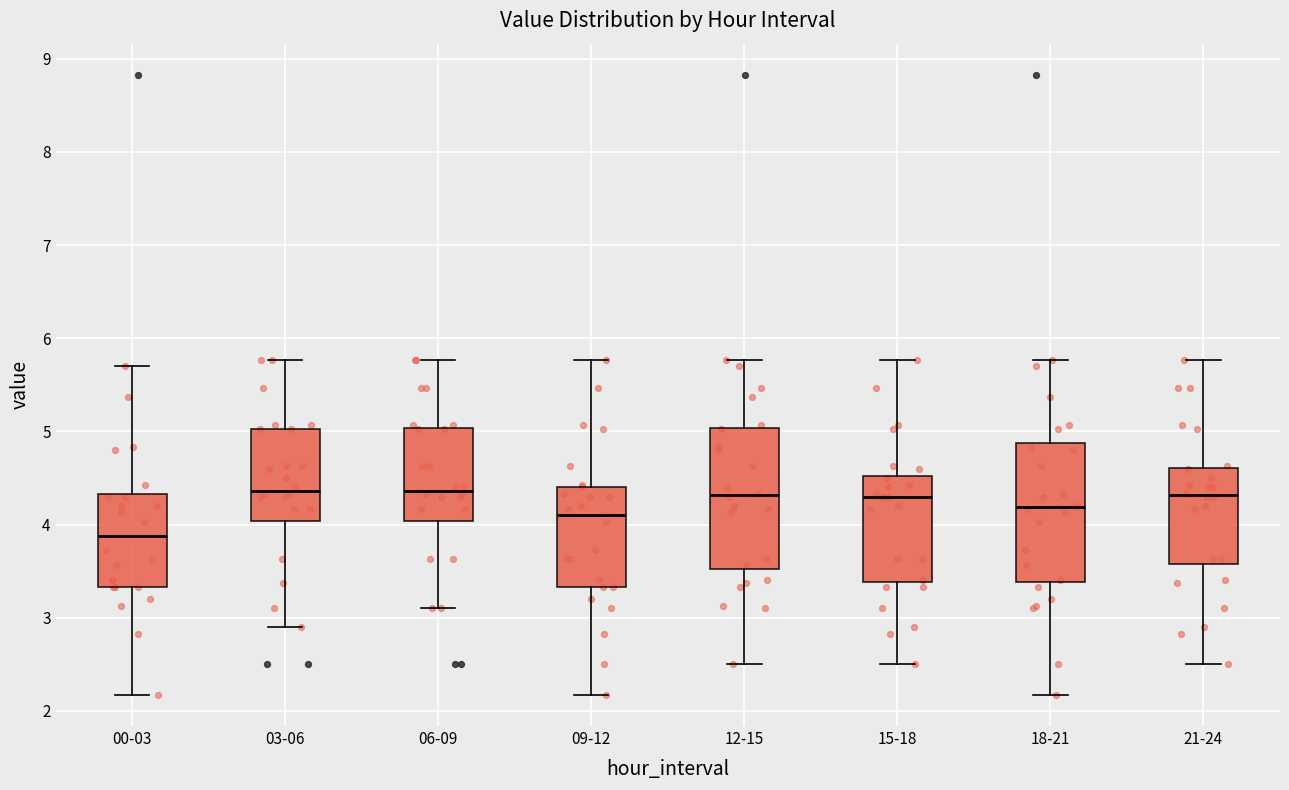

Reading left to right, read every box against the y-axis: the position of its median line, the range the box covers, and the ends of its whiskers. The values are not printed on the chart, so give them approximately, as read against the axis.

00-03: median 3.9, box 3.3 to 4.3, whiskers 2.2 to 5.7
03-06: median 4.4, box 4.0 to 5.0, whiskers 2.9 to 5.8
06-09: median 4.4, box 4.0 to 5.0, whiskers 3.1 to 5.8
09-12: median 4.1, box 3.3 to 4.4, whiskers 2.2 to 5.8
12-15: median 4.3, box 3.5 to 5.0, whiskers 2.5 to 5.8
15-18: median 4.3, box 3.4 to 4.5, whiskers 2.5 to 5.8
18-21: median 4.2, box 3.4 to 4.9, whiskers 2.2 to 5.8
21-24: median 4.3, box 3.6 to 4.6, whiskers 2.5 to 5.8